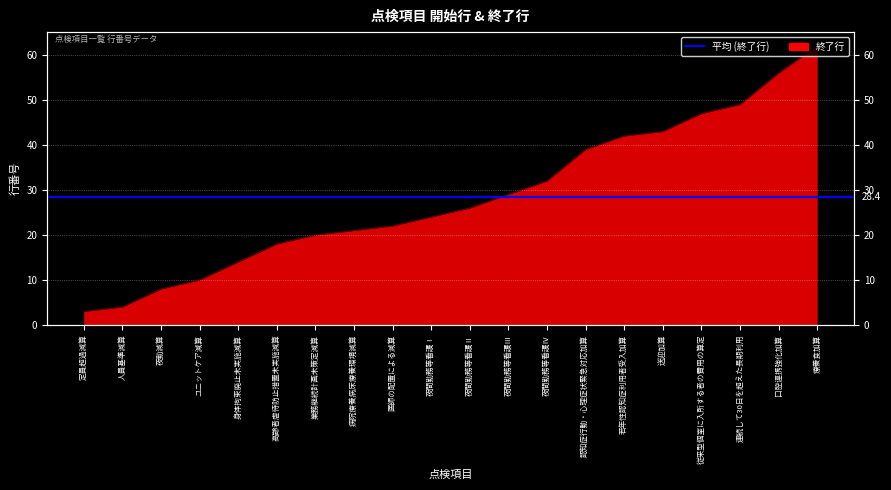

Which label corresponds to the largest value in the chart?

療養食加算